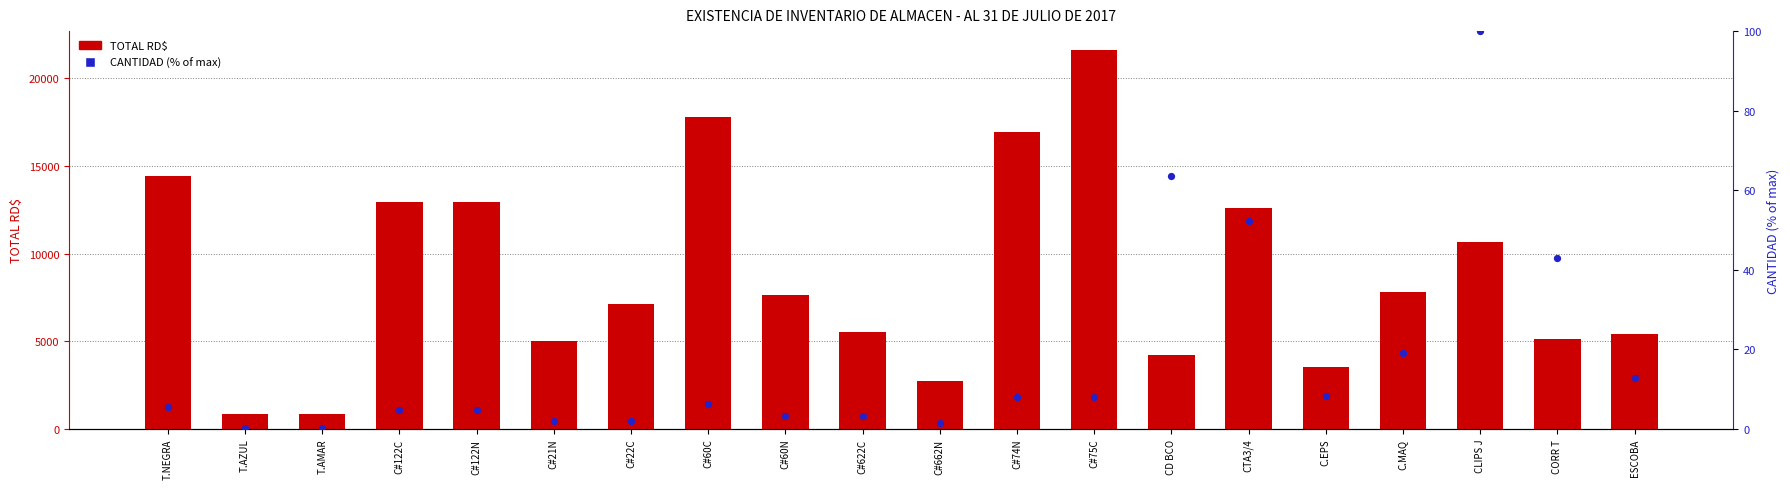

What are all the series names shown in the legend?

TOTAL RD$, CANTIDAD (% of max)